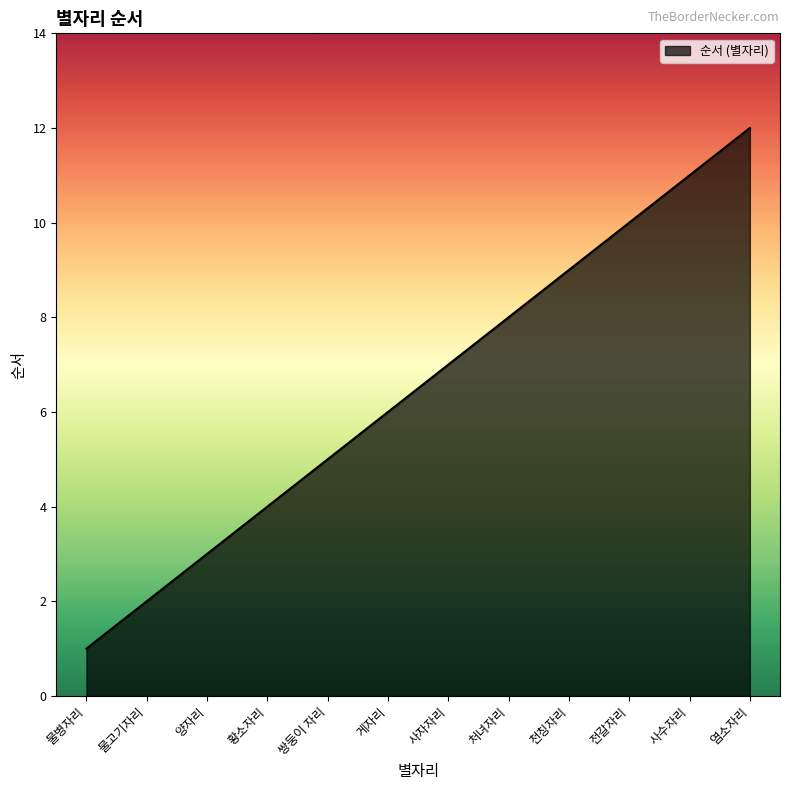

List the labels in order of value, smallest first.

물병자리, 물고기자리, 양자리, 황소자리, 쌍둥이 자리, 게자리, 사자자리, 처녀자리, 천칭자리, 전갈자리, 사수자리, 염소자리